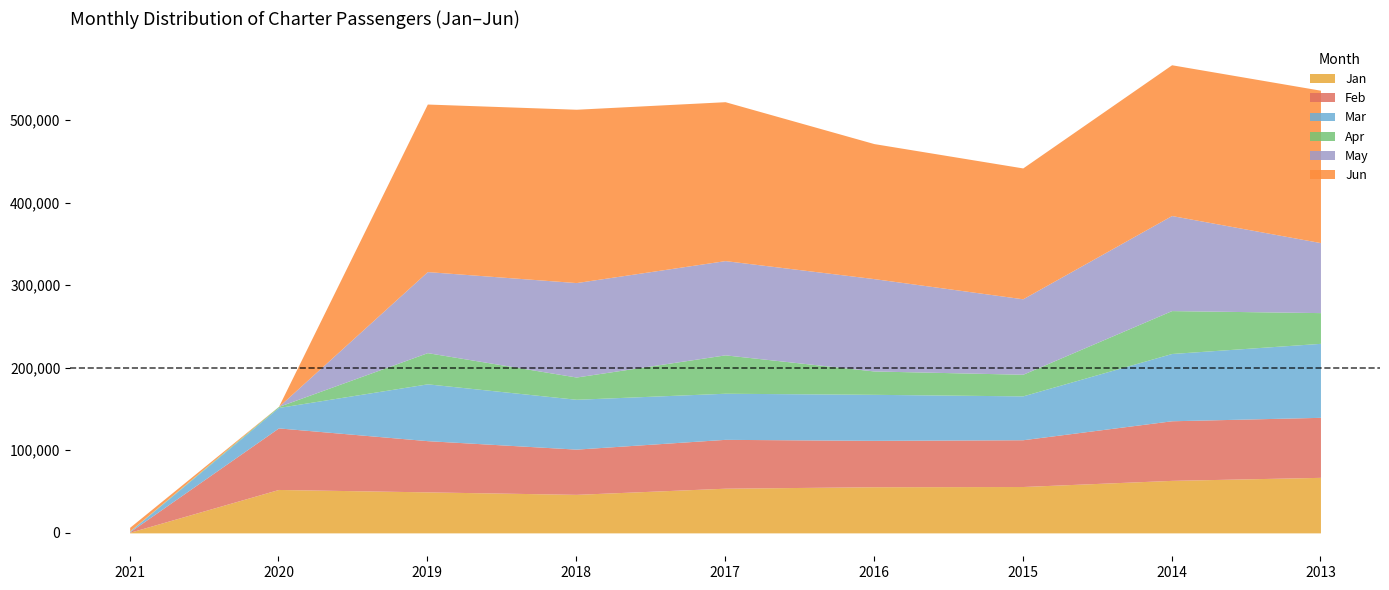

Reading left to right, extract all data points from this chart.

Jan: 701	52558	49636	46639	54083	55862	56133	63568	67226
Feb: 555	74526	62017	54766	59160	56165	56634	72166	72673
Mar: 588	24764	68808	60349	55833	55728	53108	81470	89587
Apr: 289	1244	37756	26962	46475	28295	26181	51941	37215
May: 116	0	98147	114354	114122	111815	91376	115096	84777
Jun: 4476	99	202886	209882	192412	163496	158443	182572	184517